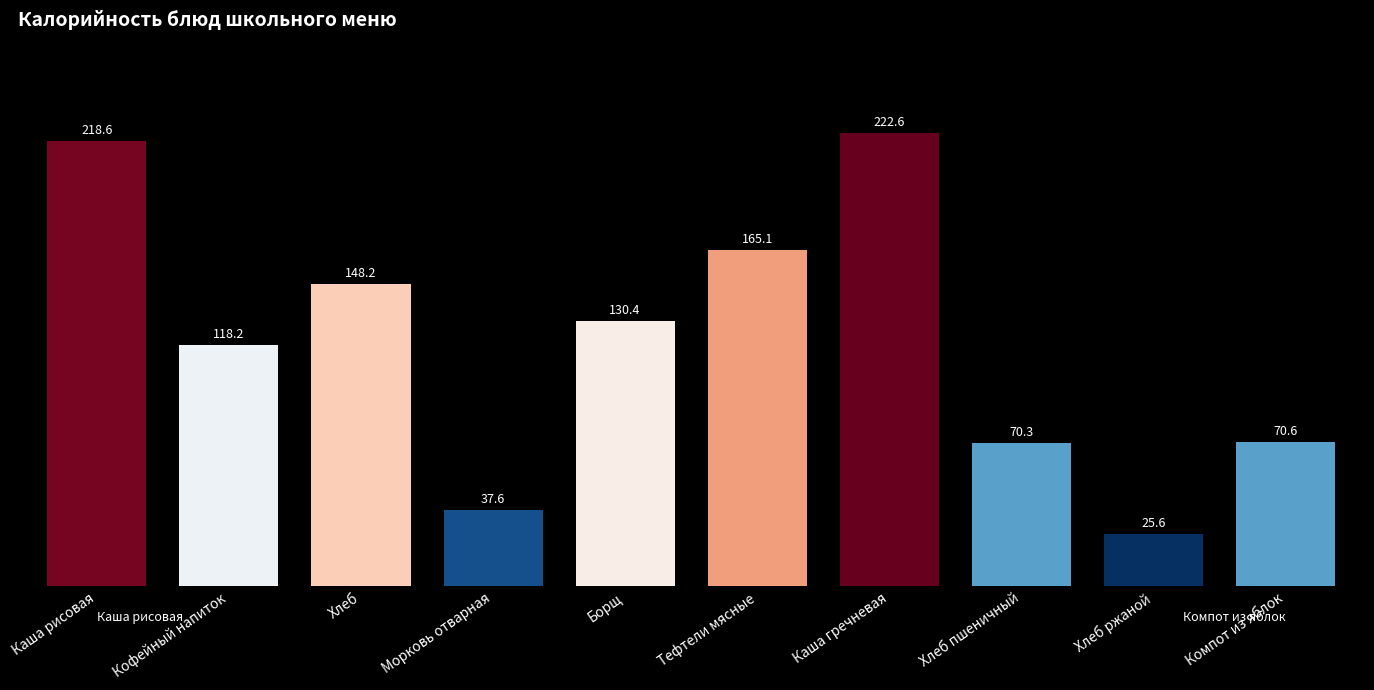

Reading left to right, transcribe all the data shown in this chart.

Каша рисовая=218.6	Кофейный напиток=118.2	Хлеб=148.2	Морковь отварная=37.6	Борщ=130.4	Тефтели мясные=165.1	Каша гречневая=222.6	Хлеб пшеничный=70.3	Хлеб ржаной=25.6	Компот из яблок=70.6